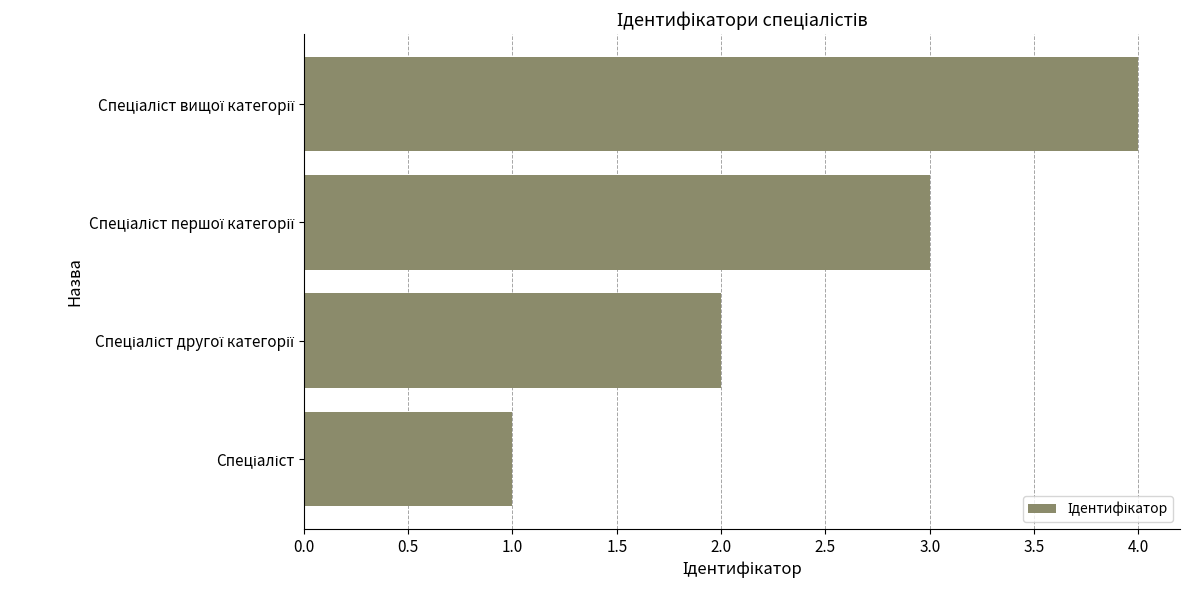

Count the values in the range 2 to 4.

3